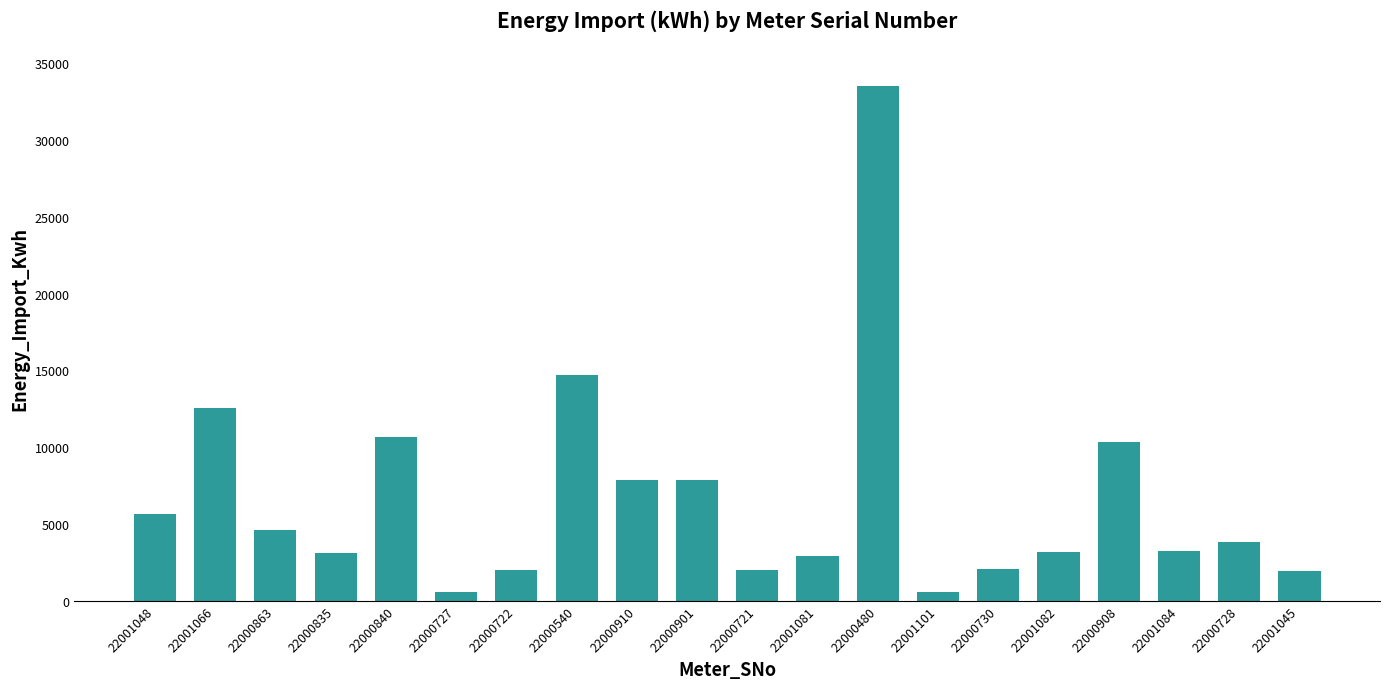

What is the value of the 8th bar from the left?

14715.2